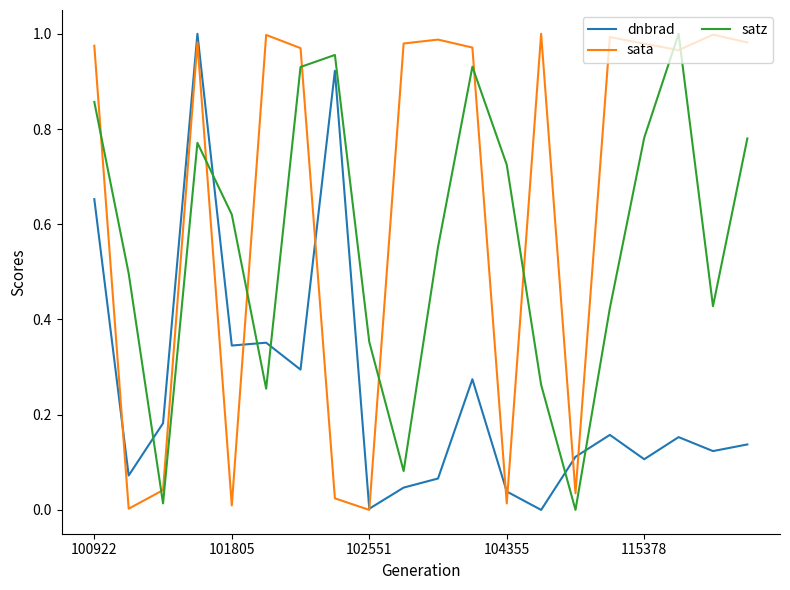

Rank the series by their average value, from highest to lowest.

sata, satz, dnbrad